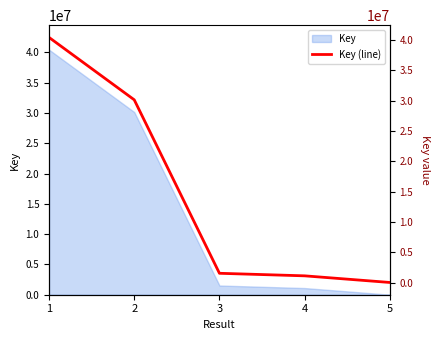

How many data points are less than 1521281?

2